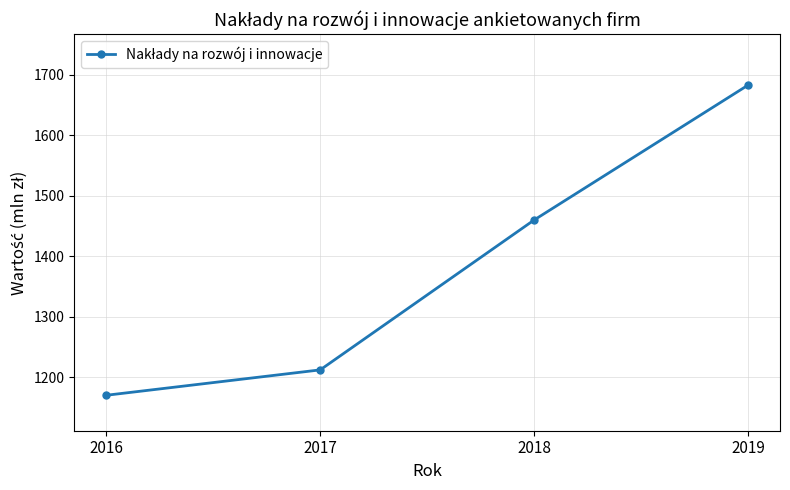

At which label is the value closest to 1426?

2018